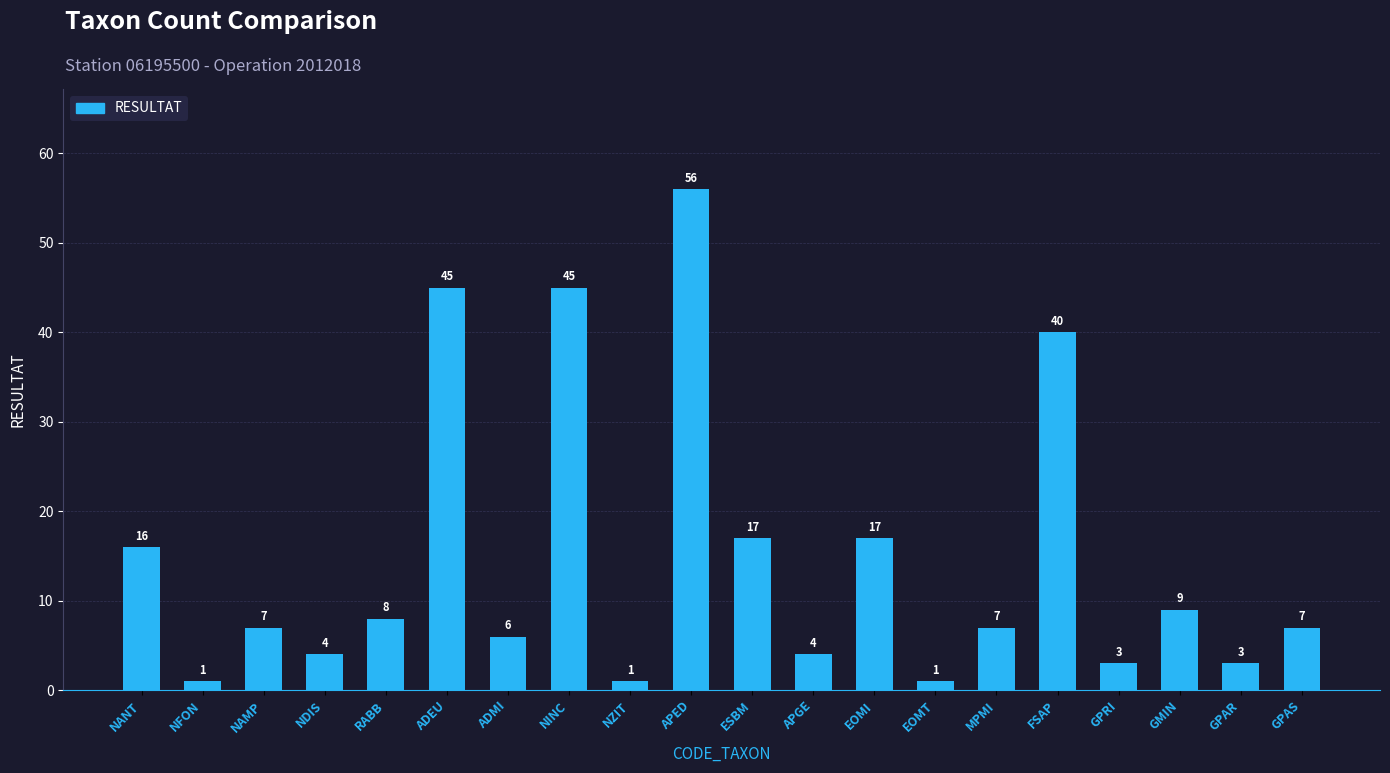

At which category does the chart reach its peak across all series?

APED